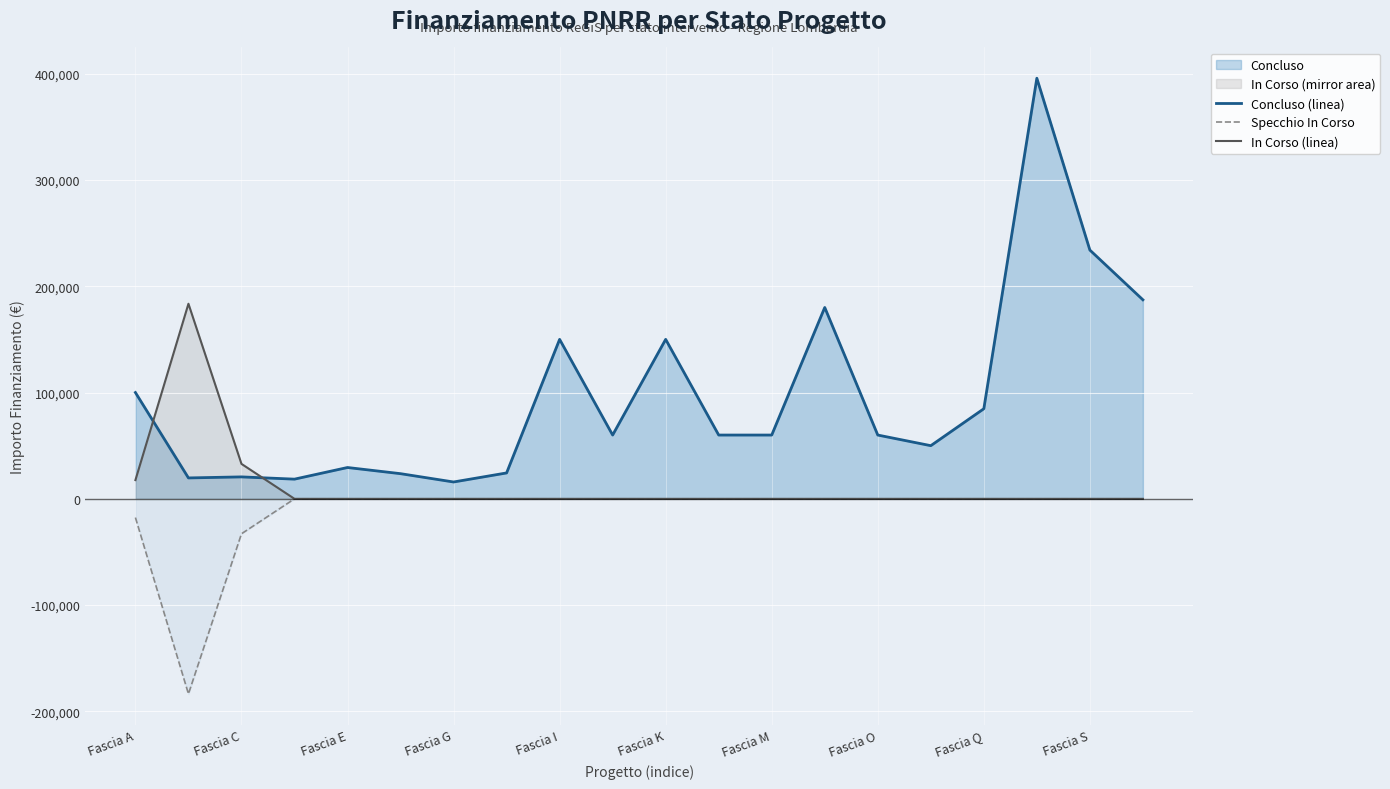

True or false: In Corso (linea) has more than 2 points higher than both neighbors.

False